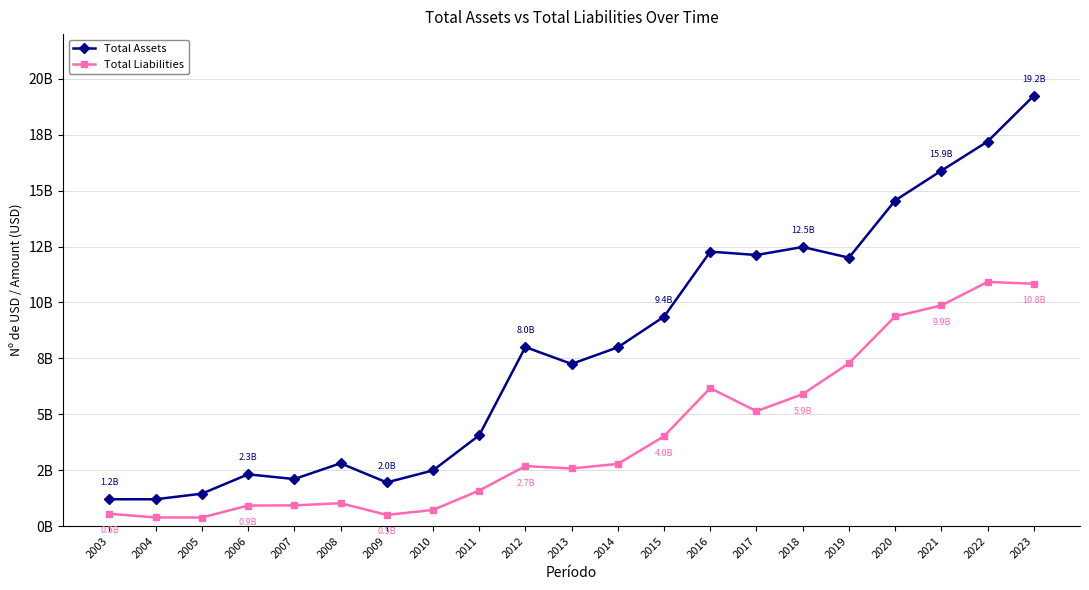

True or false: Total Assets and Total Liabilities cross at least once.

False